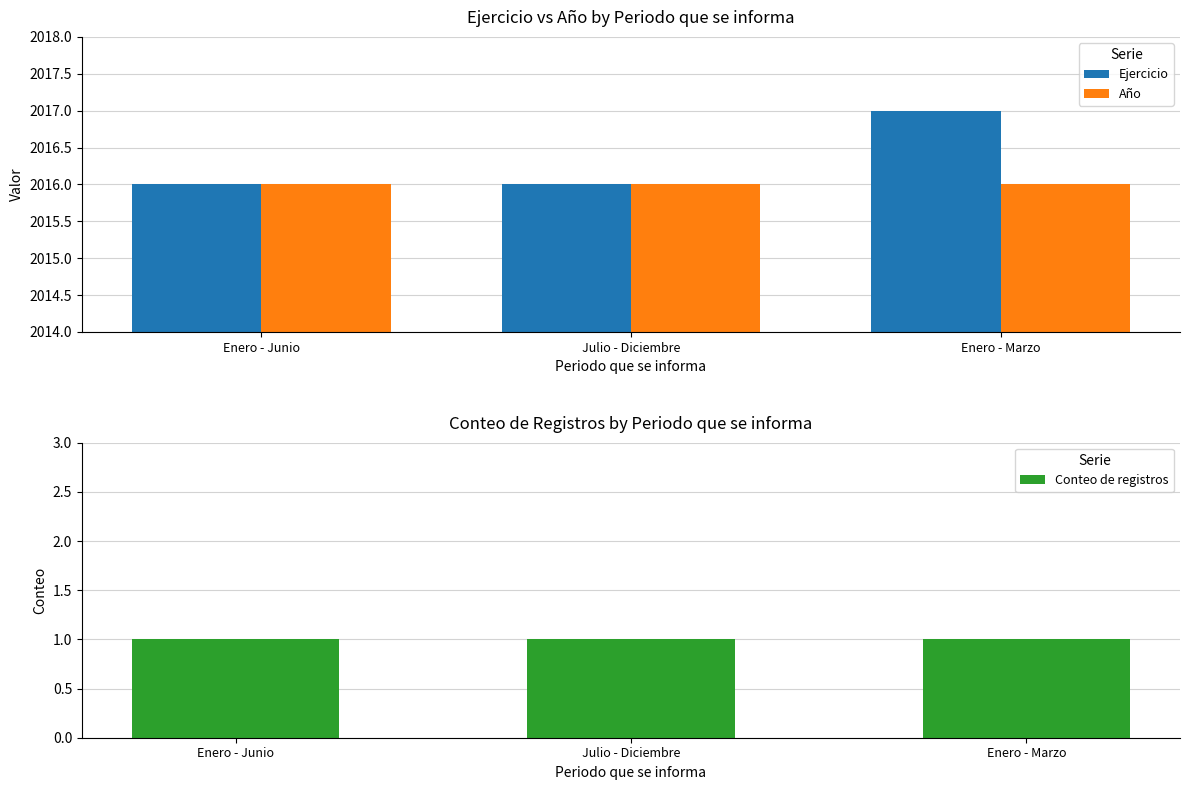

Is the value of Año at Enero - Junio greater than the value of Conteo de registros at Enero - Junio?

Yes